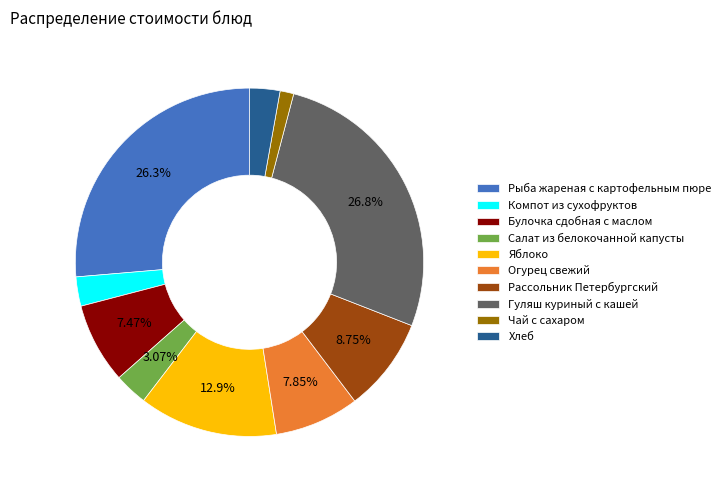

Which slice is the smallest?

Чай с сахаром